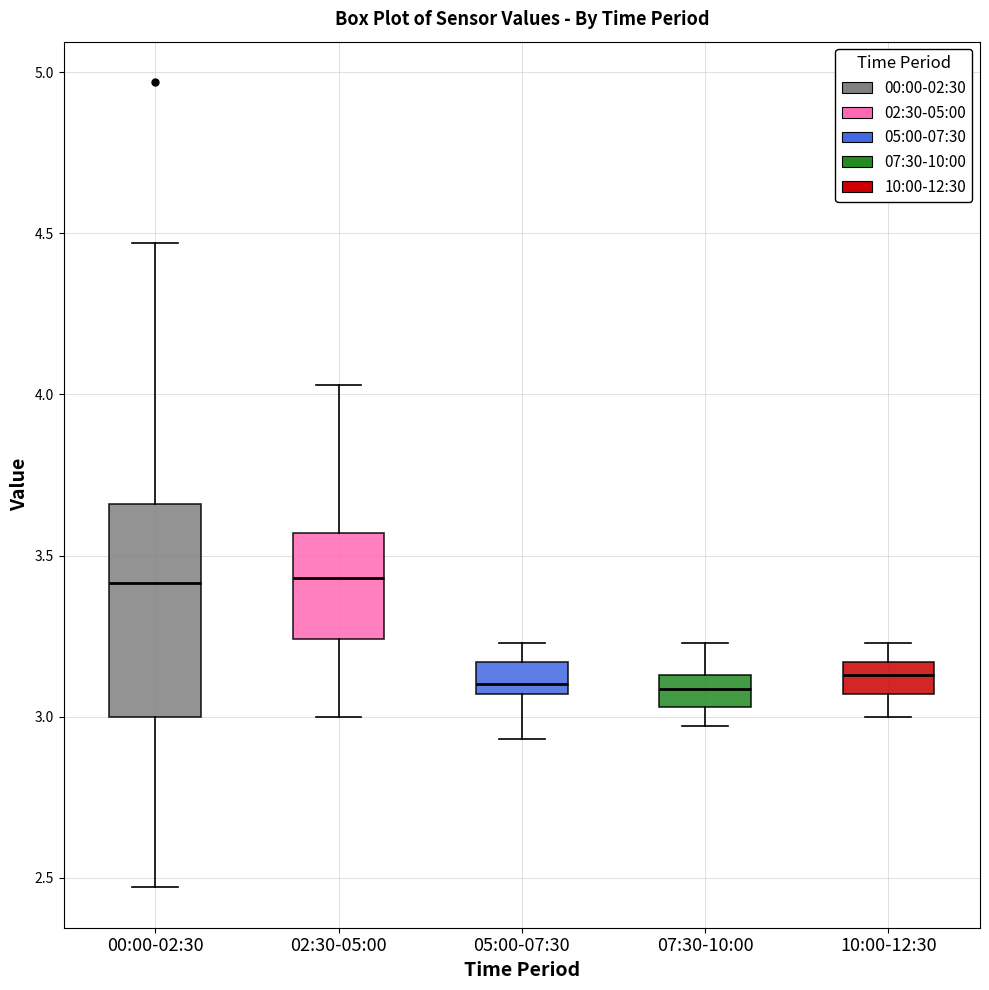

Comparing the boxes themselves (not the whiskers), which one is the tallest?

00:00-02:30